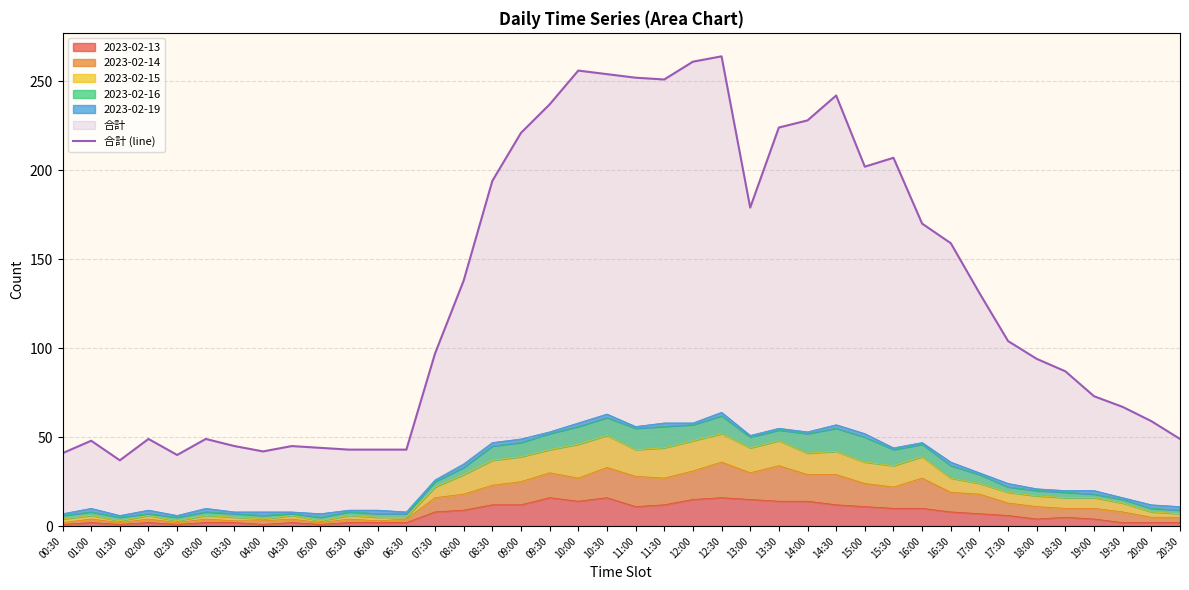

How many interior local valleys (lower than both neighbors) does the data have?

6